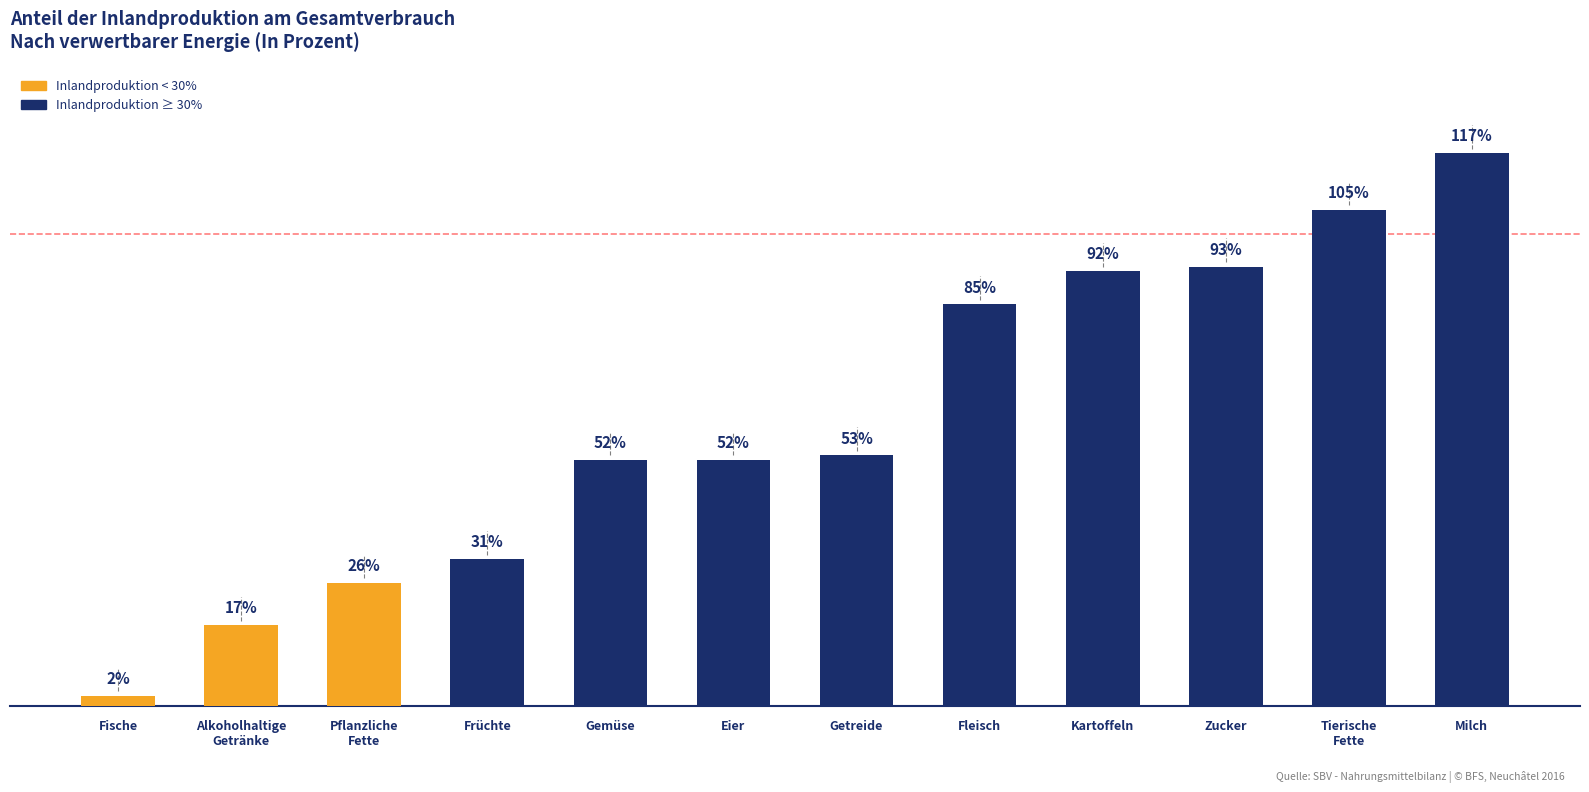

What is the label of the 12th bar from the right?

Fische